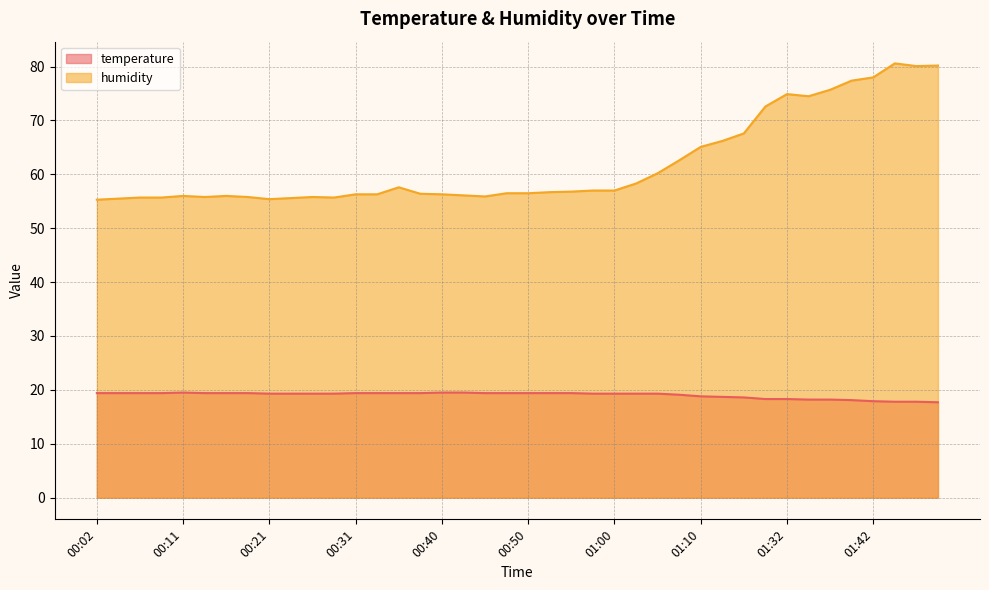

How many values in the humidity series are below 56?

11